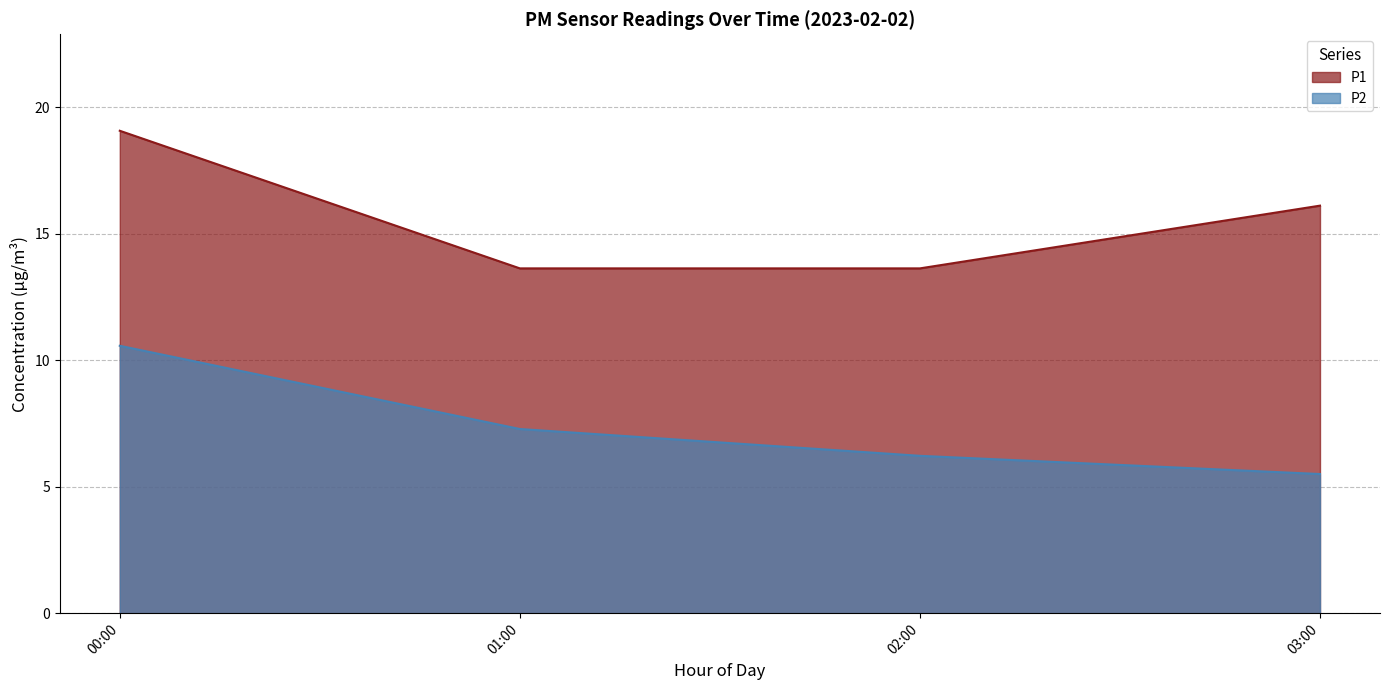

Which label corresponds to the smallest value in the chart?

03:00